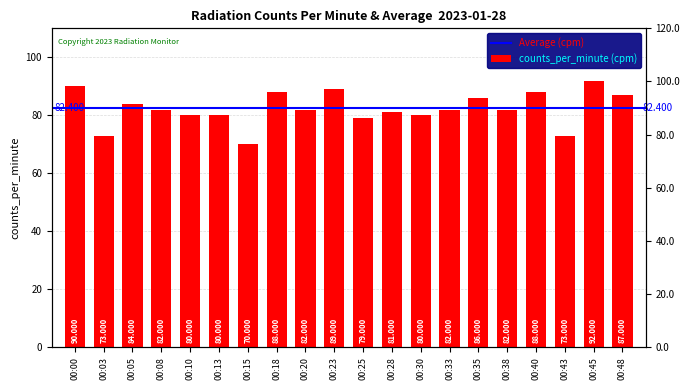

The chart shows a value of 80 at 00:13. True or false?

True